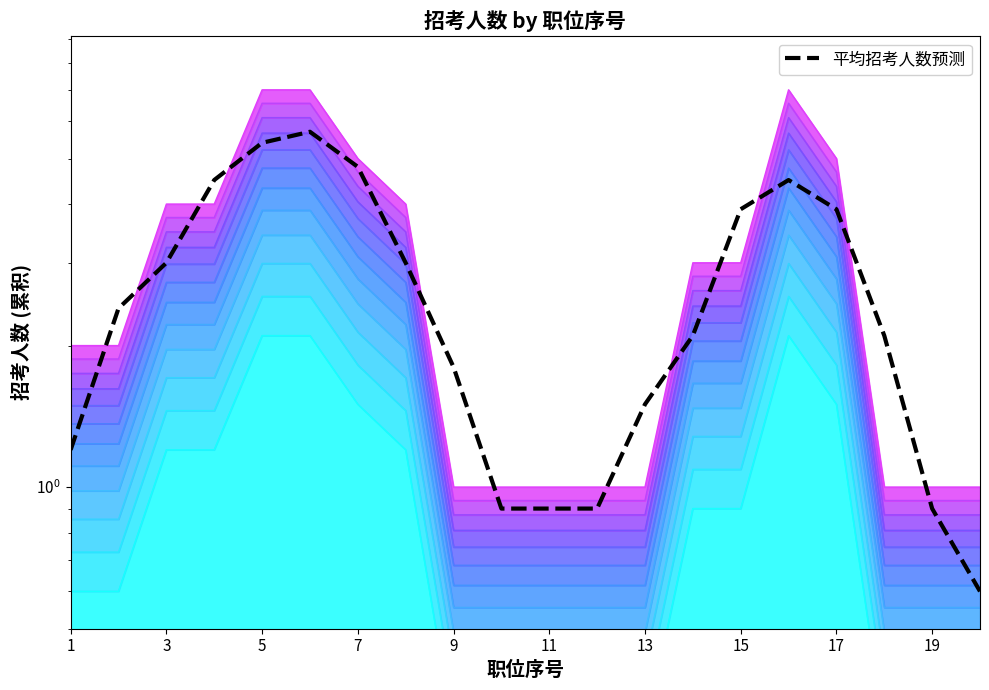

How many values exceed 2?

12